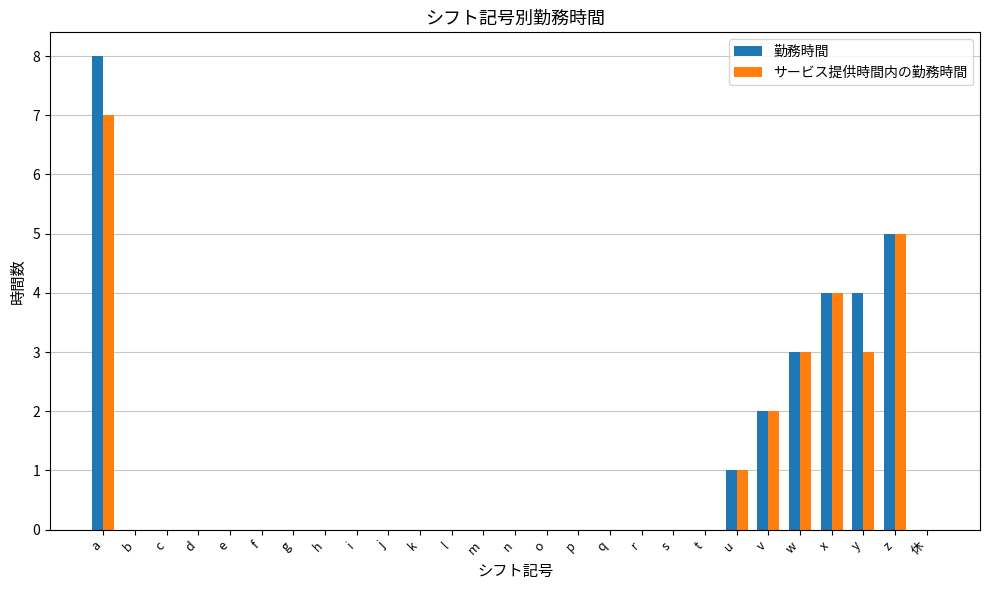

The value of サービス提供時間内の勤務時間 at c is -4. True or false?

False